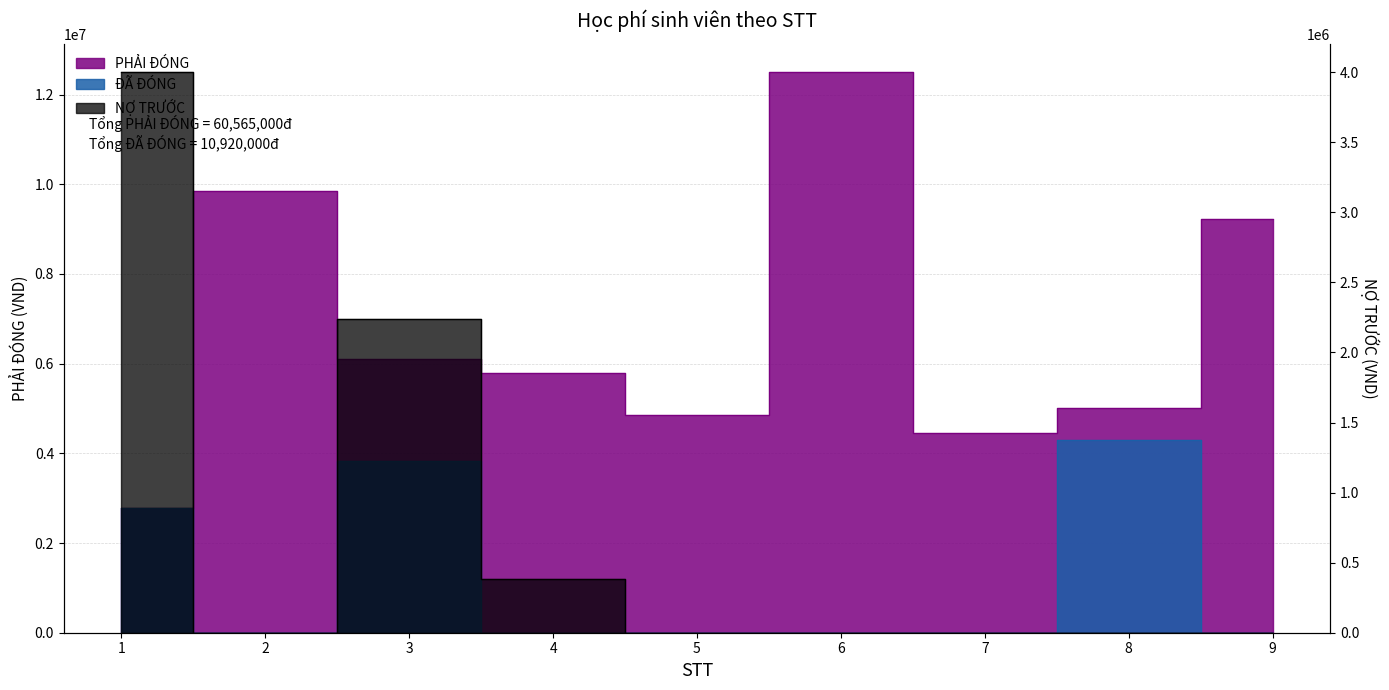

How many interior local valleys does the NỢ TRƯỚC series have?

1